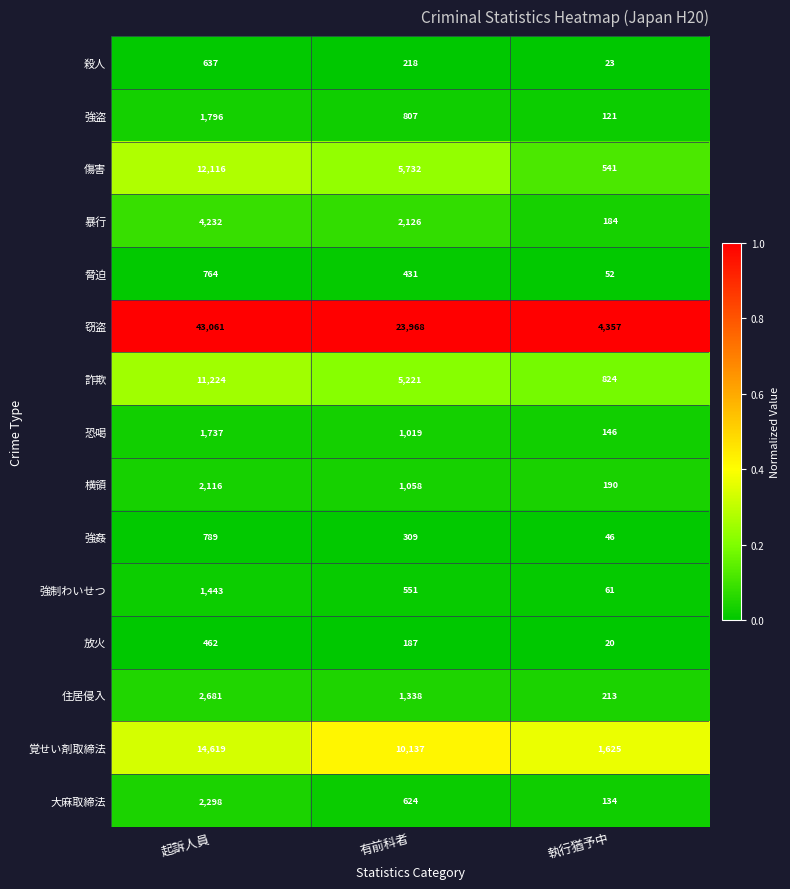

Which series has the widest spread of values?

窃盗